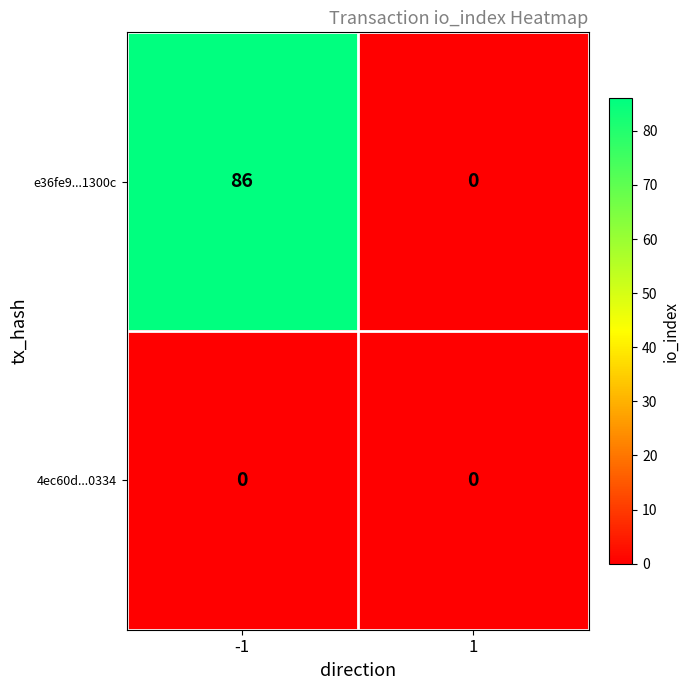

Between -1 and 1, which series saw the biggest shift?

e36fe9...1300c